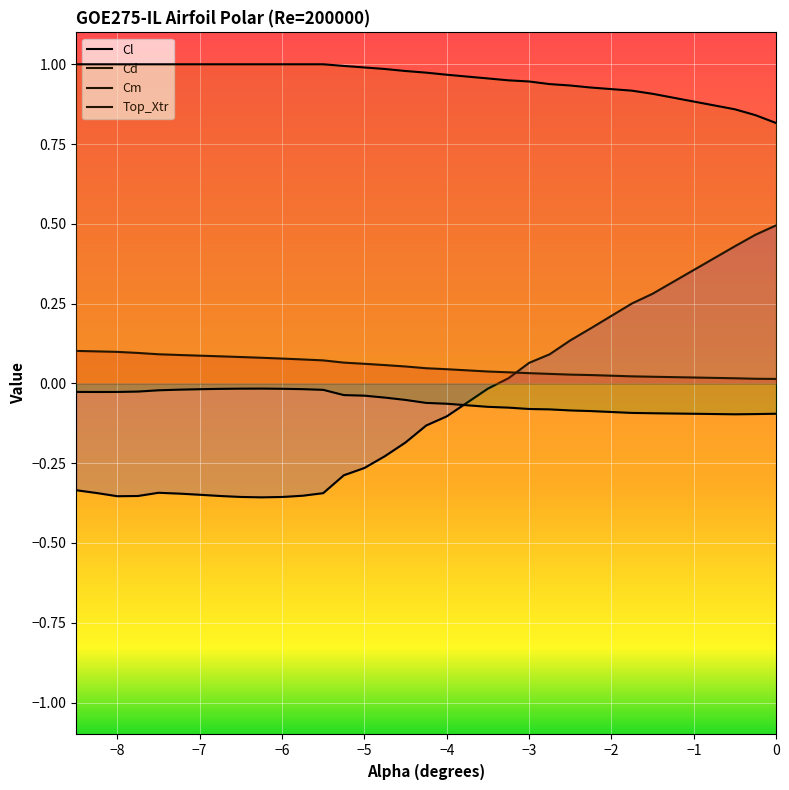

The value of Cm at −6 is -0.0. True or false?

True